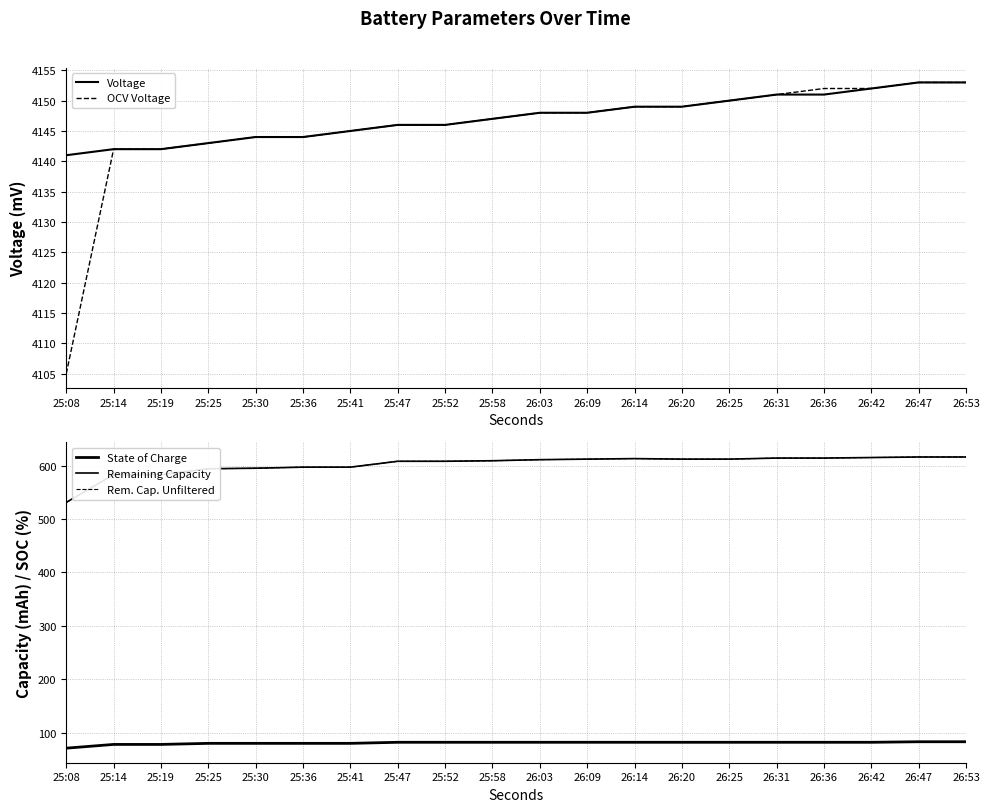

How many values in the Voltage series exceed 4148?

8